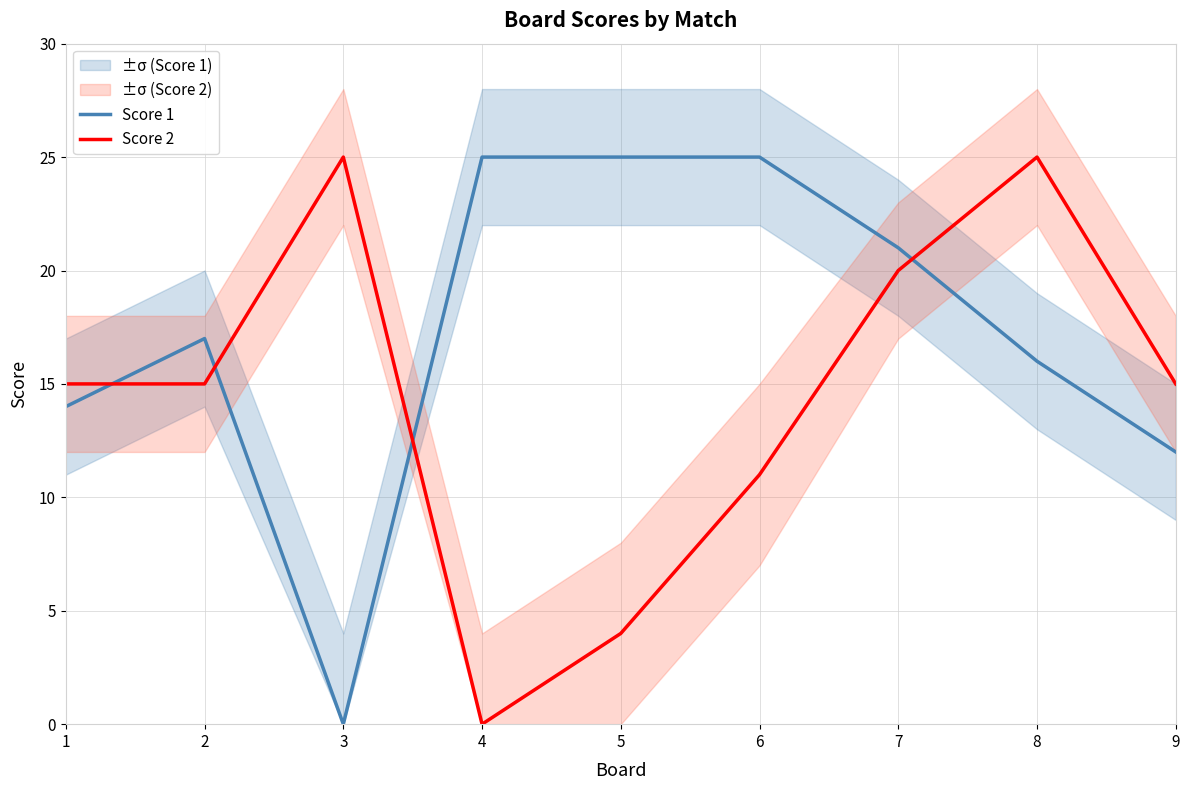

What are all the series names shown in the legend?

Score 1, Score 2